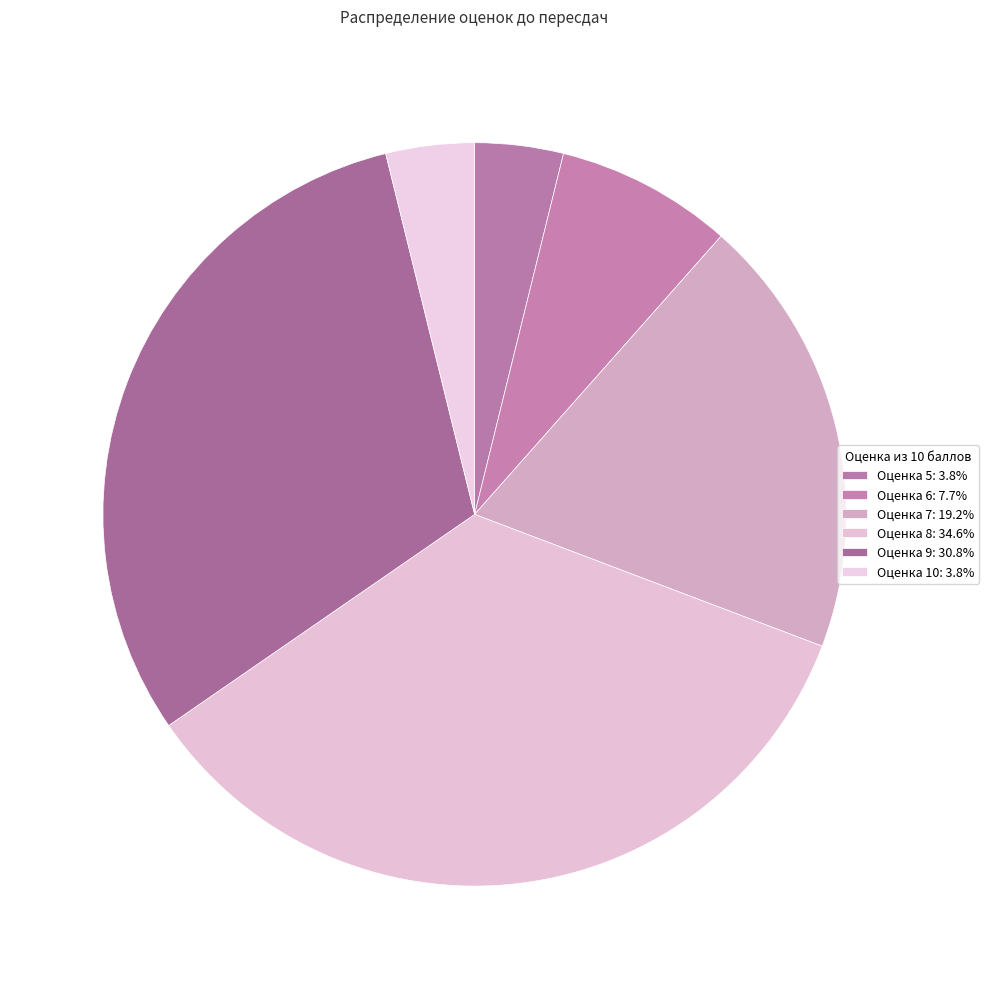

Is there a majority slice in this chart?

No